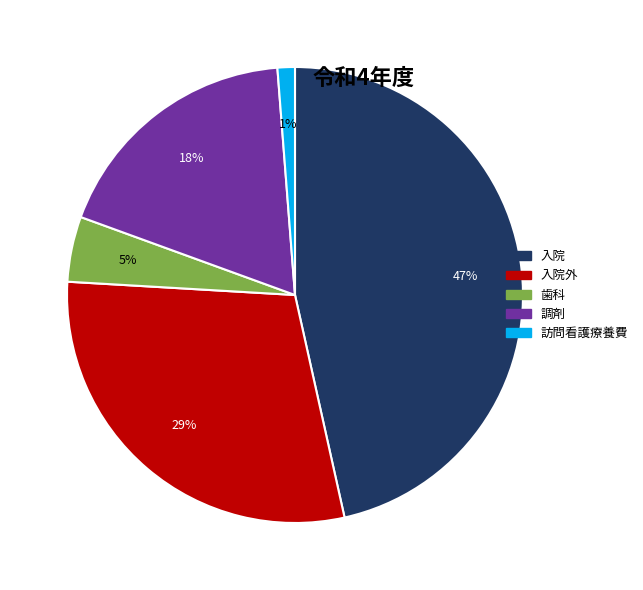

To the nearest percent, what is the average slice percentage?

20%